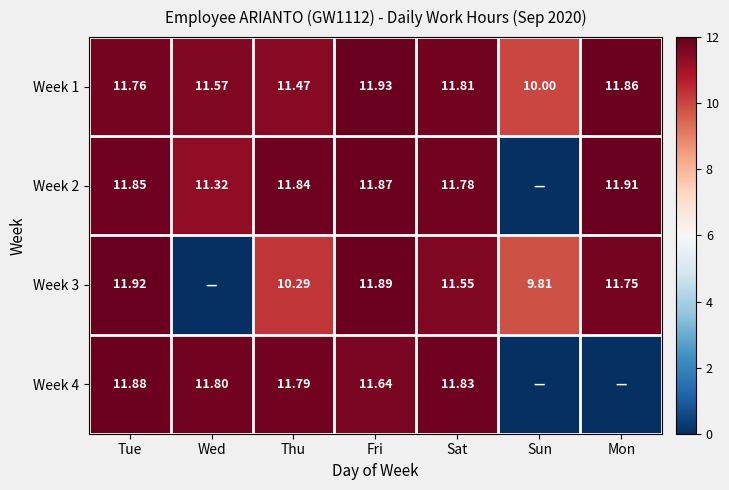

Rank the categories by Week 1 value from lowest to highest.

Sun, Thu, Wed, Tue, Sat, Mon, Fri